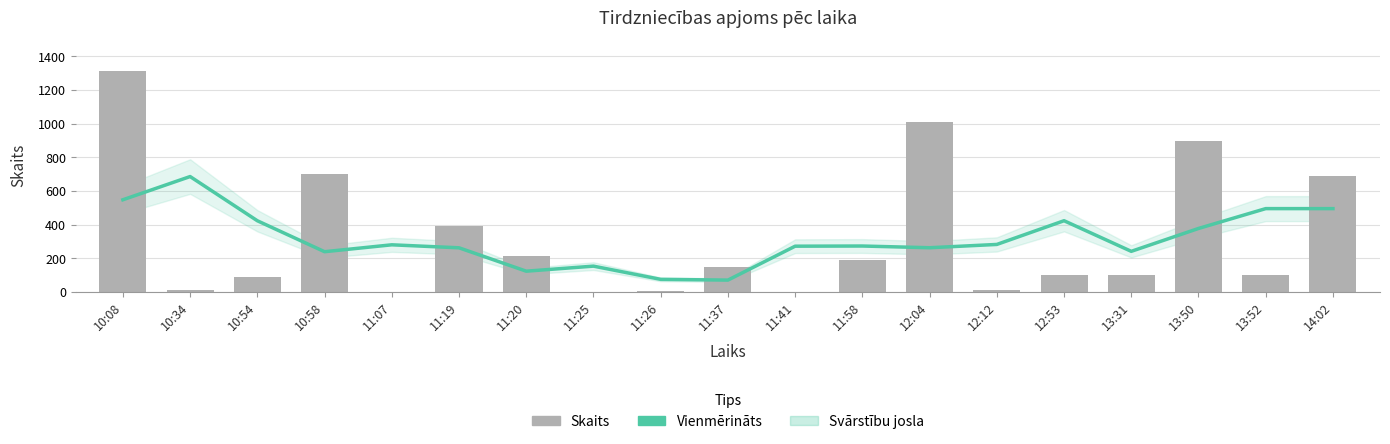

What is the label of the 17th bar from the left?

13:50